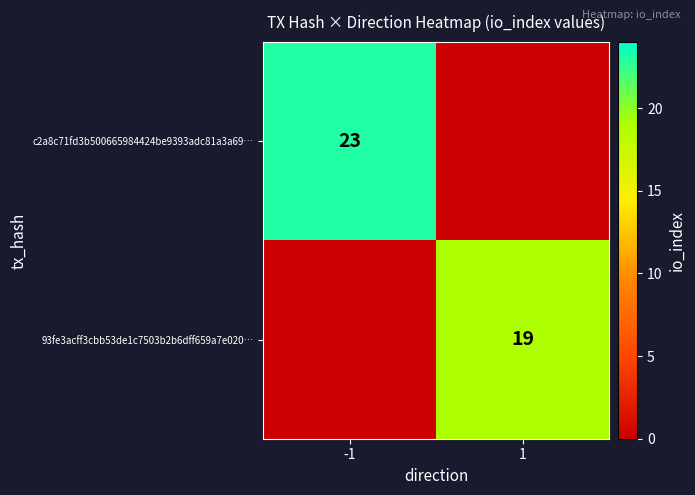

Is it true that c2a8c71fd3b500665984424be9393adc81a3a69… equals 23 at -1?

True